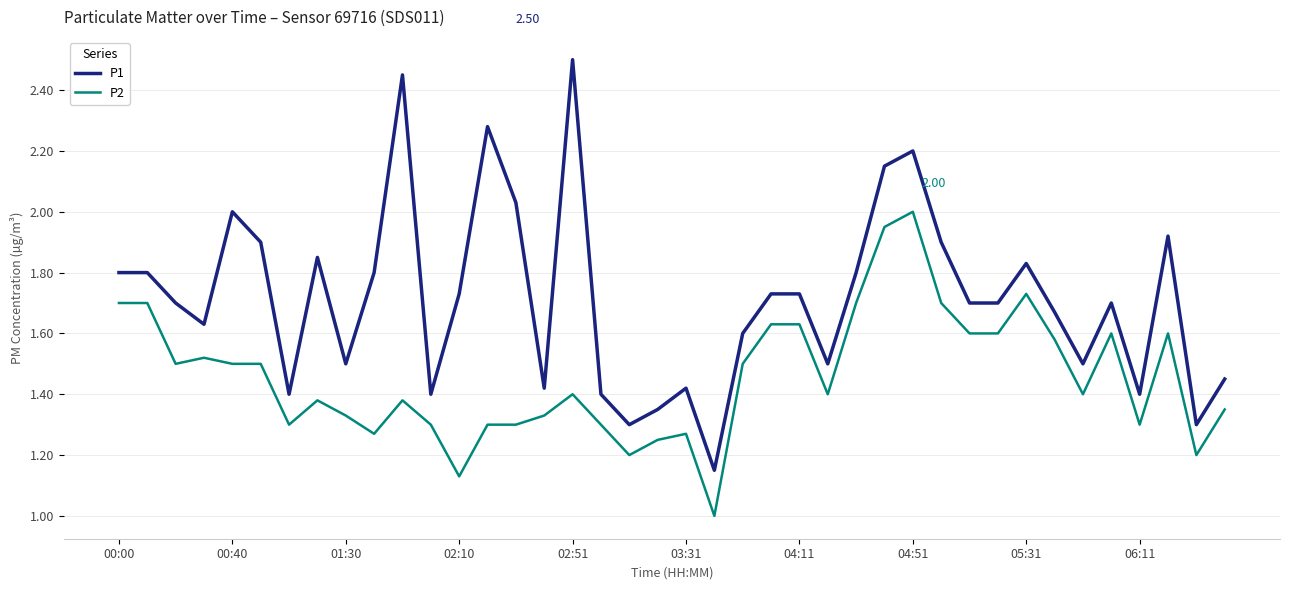

List the series in order of their overall mean, lowest first.

P2, P1